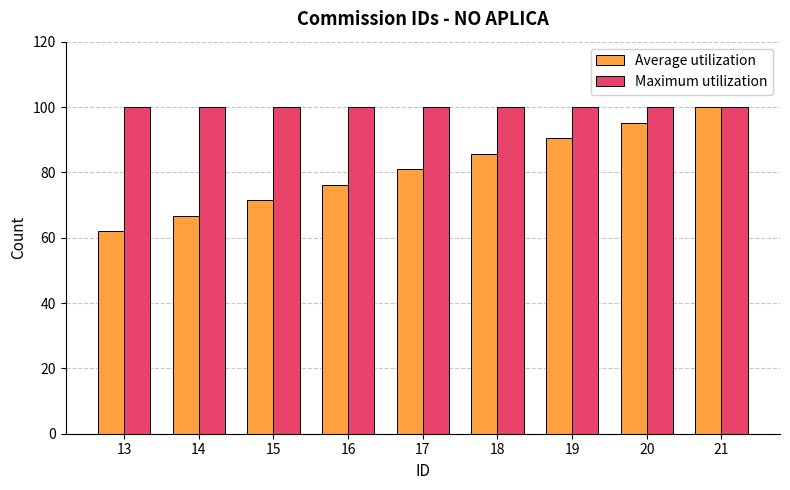

Between 18 and 21, which series saw the biggest shift?

Average utilization